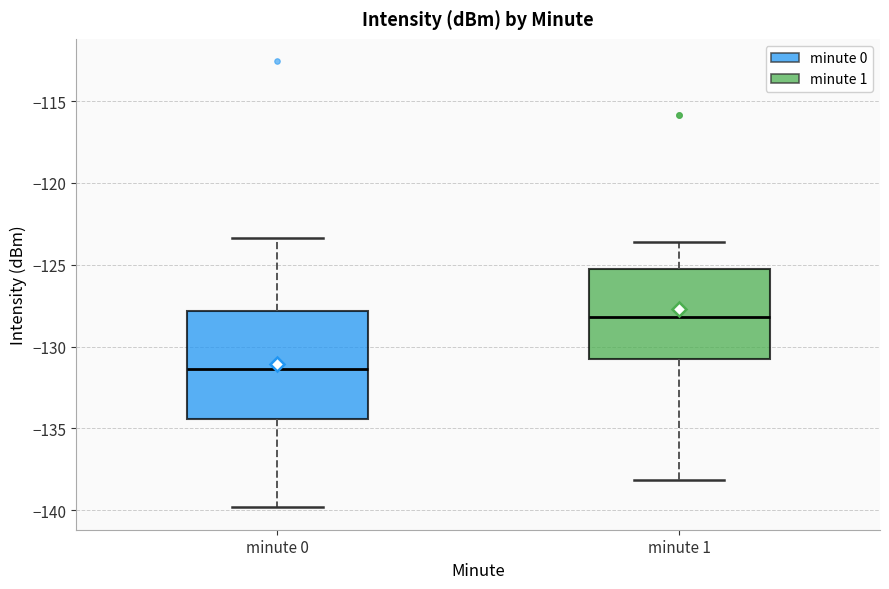

Which box is the tallest, from its lower edge to its upper edge?

minute 0